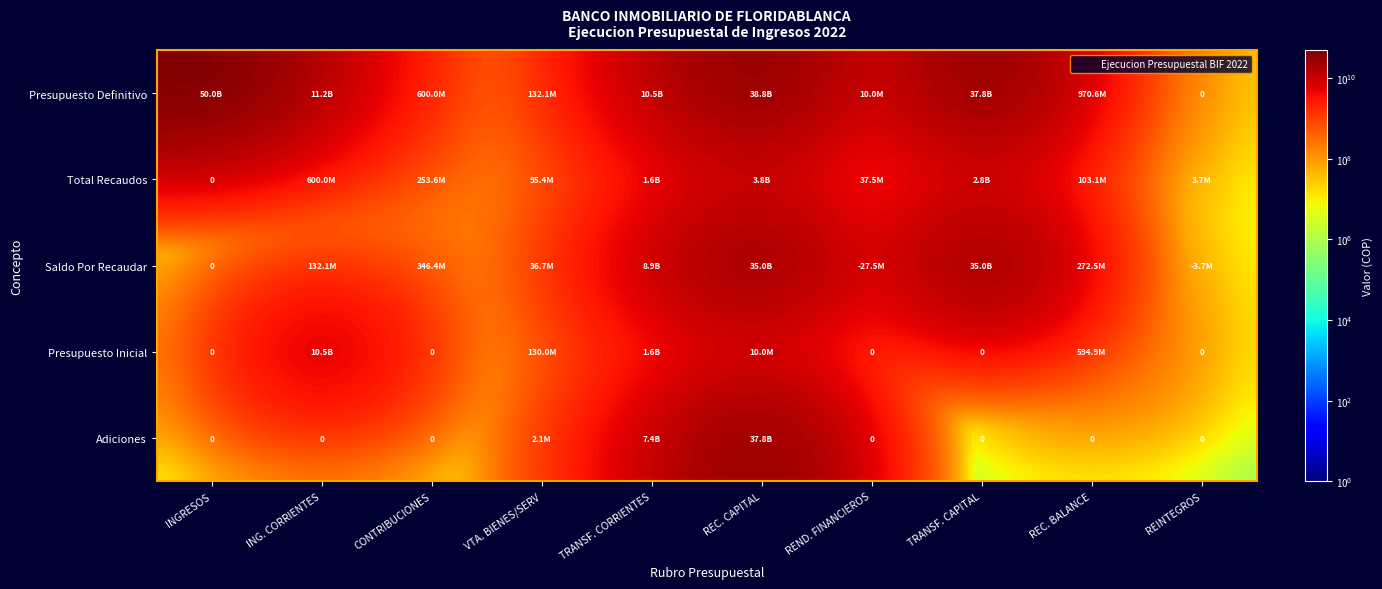

What is the difference between the maximum and minimum values in the Presupuesto Definitivo series?

50009806438.6